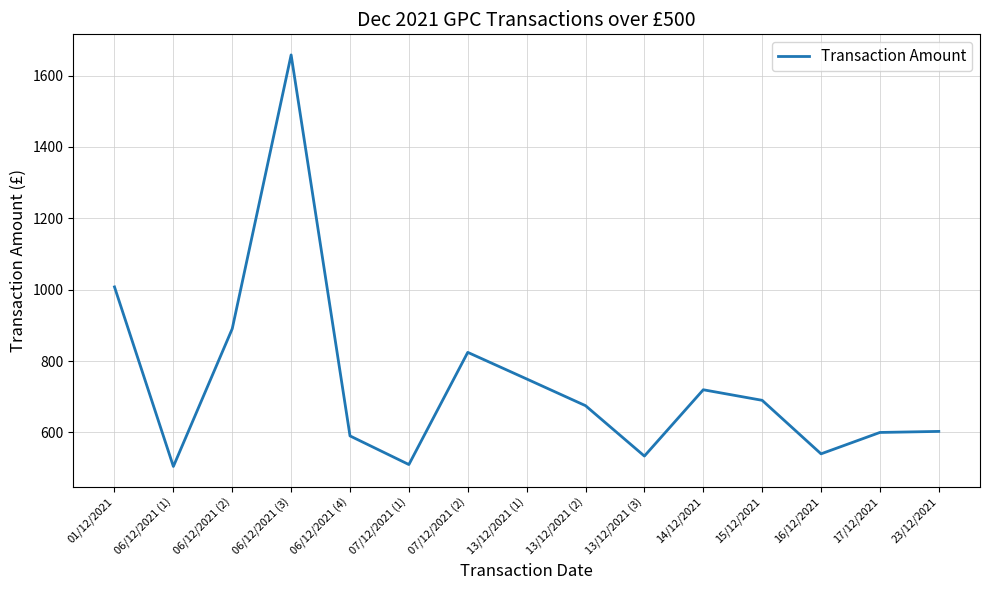

What is the sum of all values?

11096.8